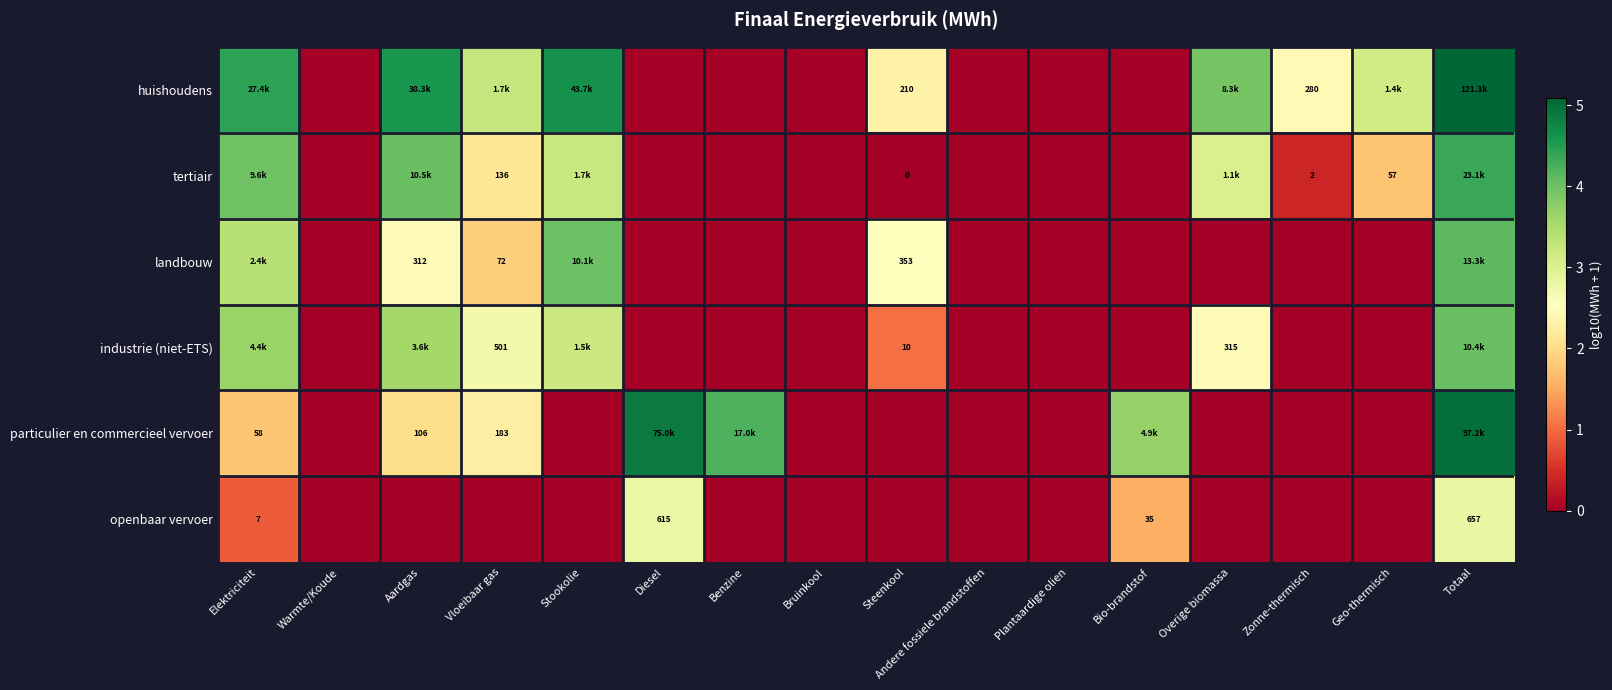

Which category has the highest value in the landbouw series?

Totaal